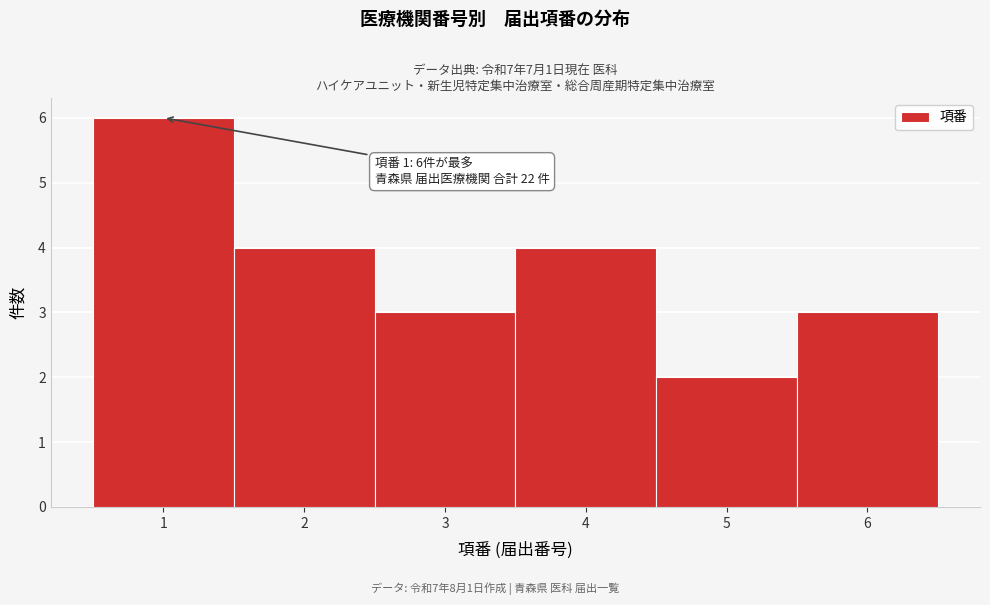

Over which range of the x-axis is the bar tallest?

0.5 to 1.5